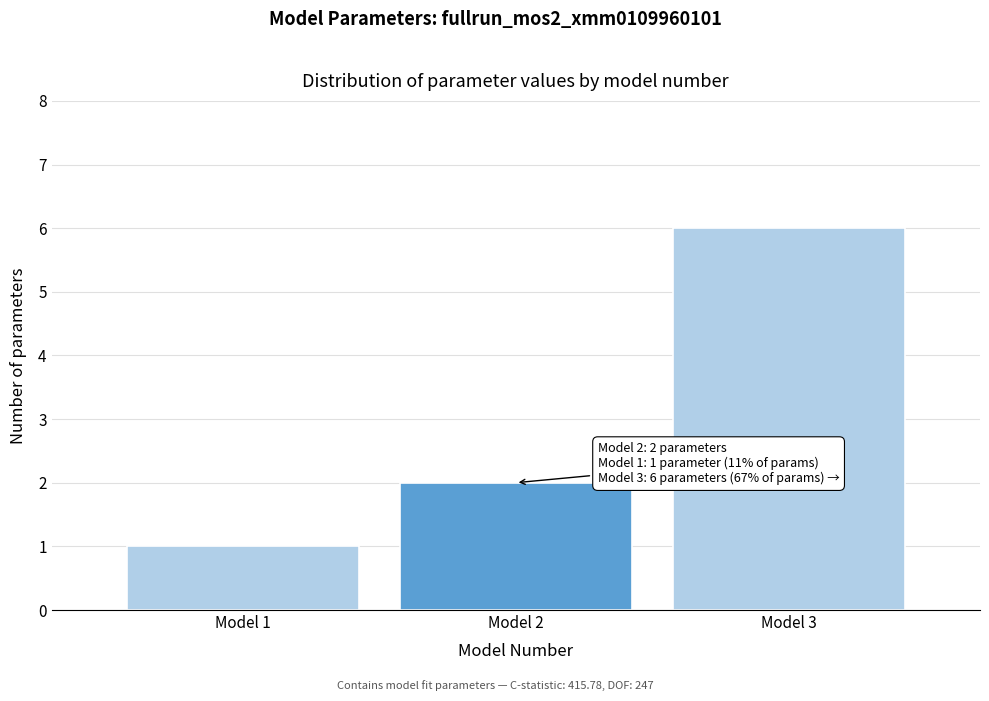

Over which range of the x-axis is the bar tallest?

2.5 to 3.5